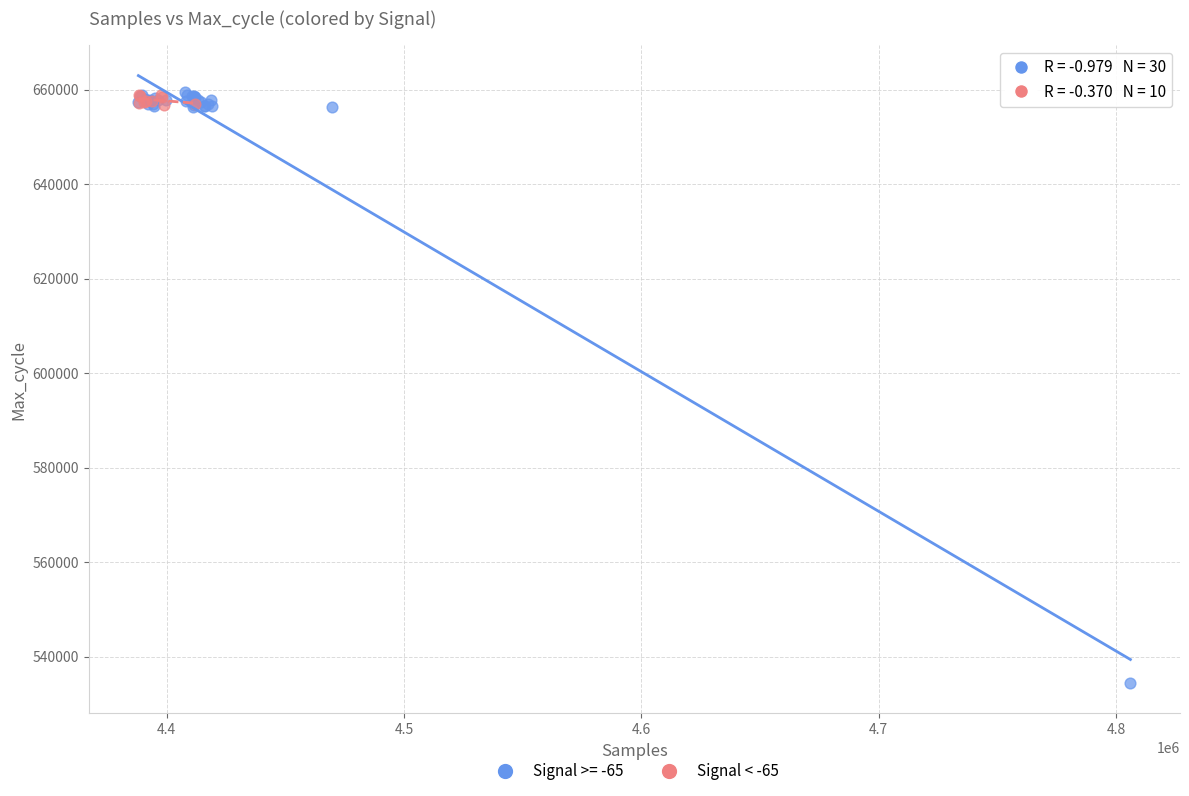

Which series has the widest spread of Y values?

Signal >= -65